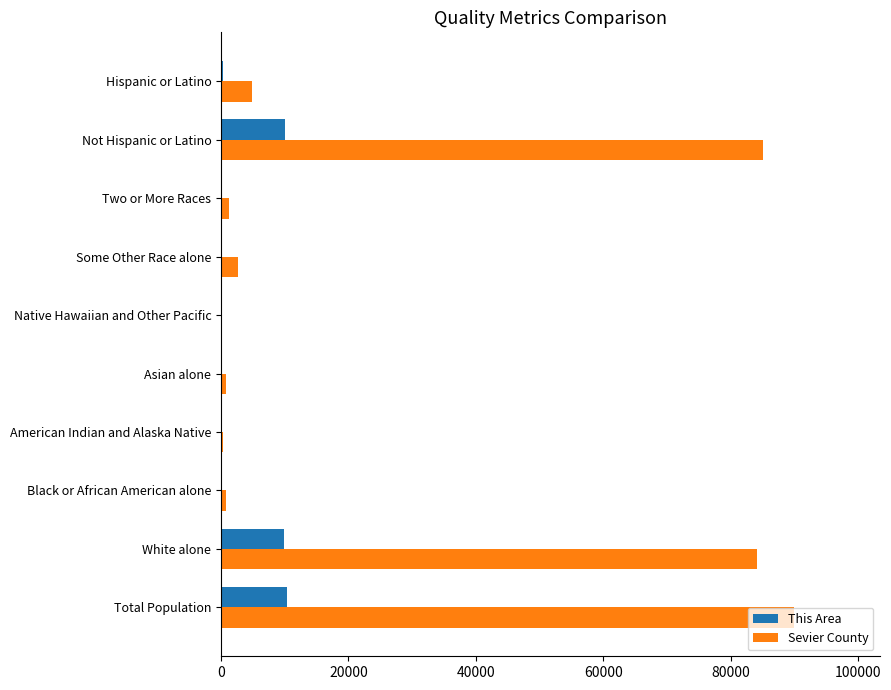

What is the maximum value for Sevier County?

89889